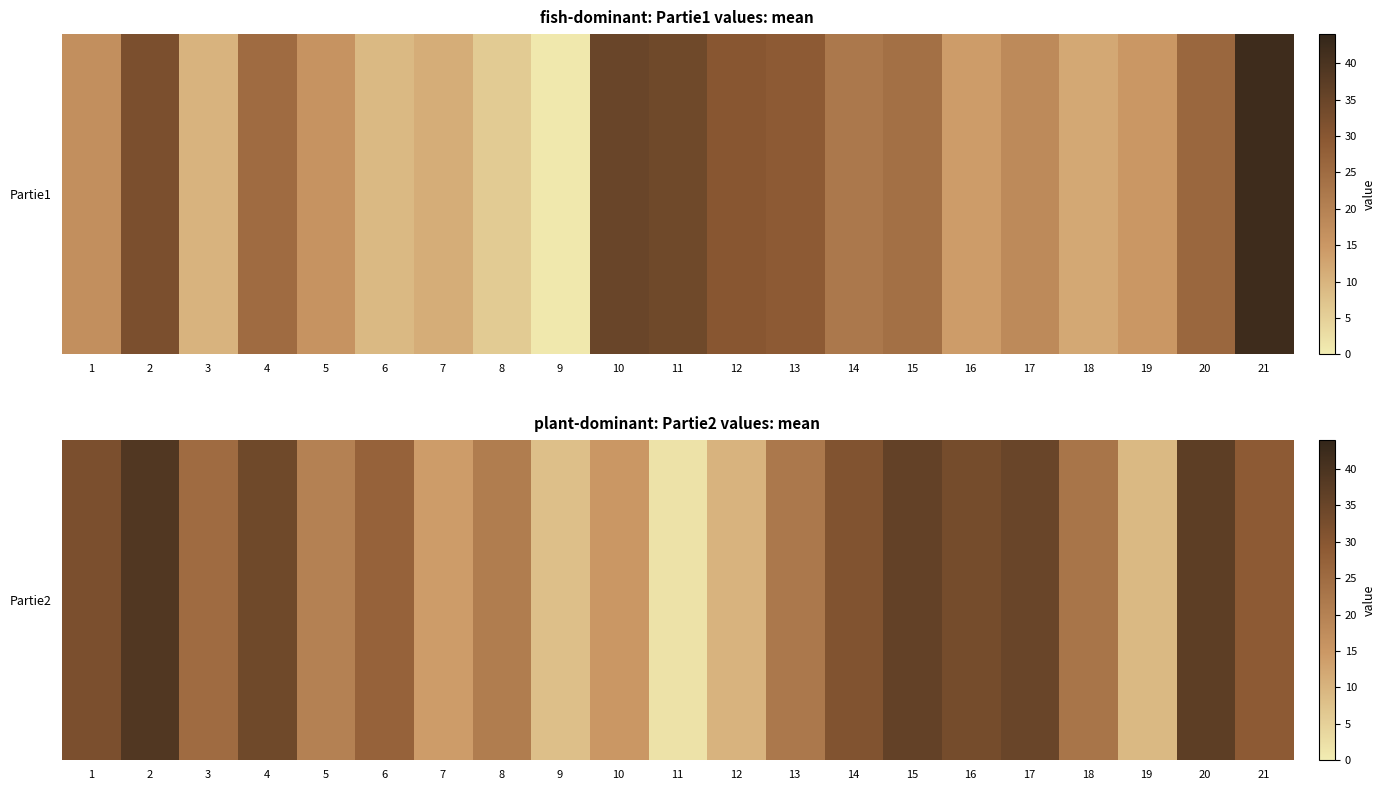

Count the number of categories in the chart.

21